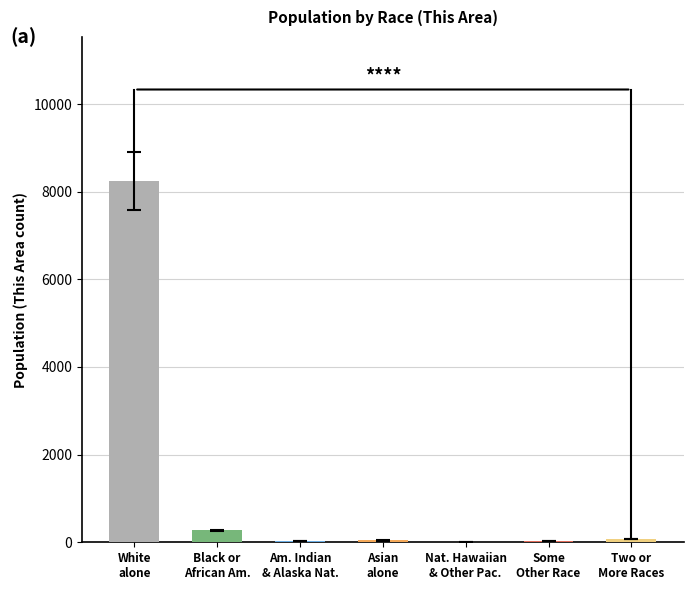

What is the sum of the values at Nat. Hawaiian
& Other Pac. and White
alone?

8237